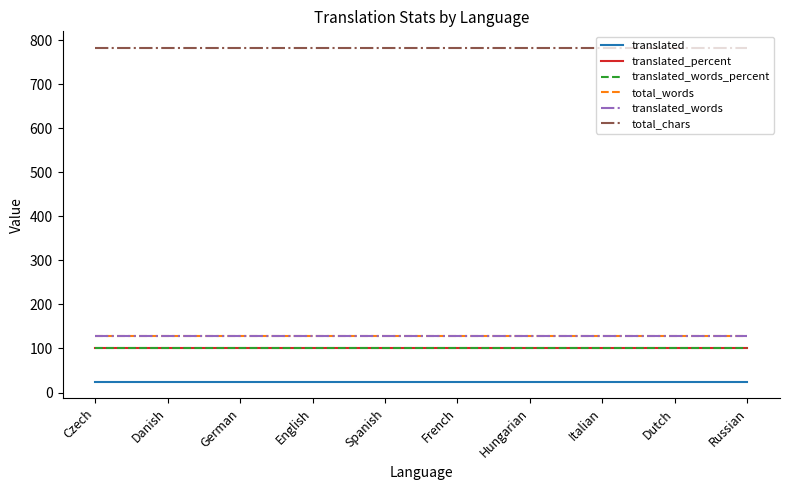

Which series changed the most between English and Italian?

translated